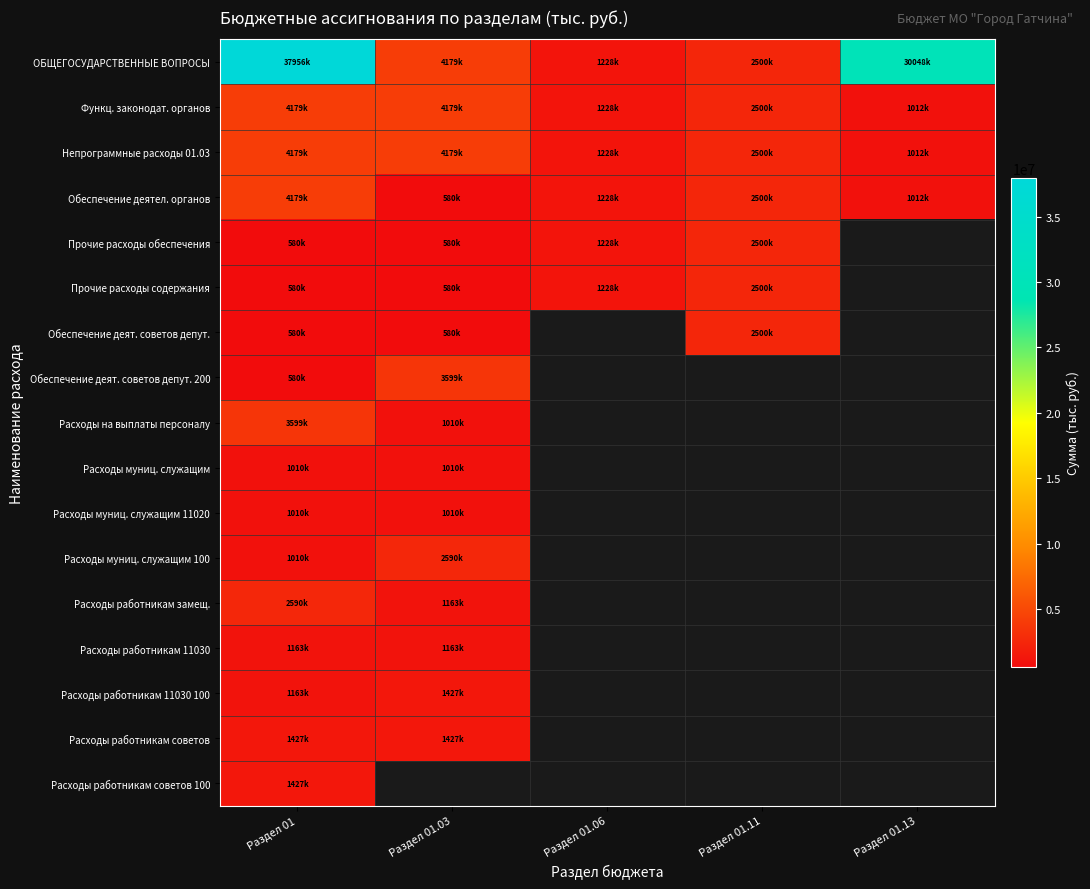

What is the spread (max minus min) of values at Раздел 01.13?

29035810.0